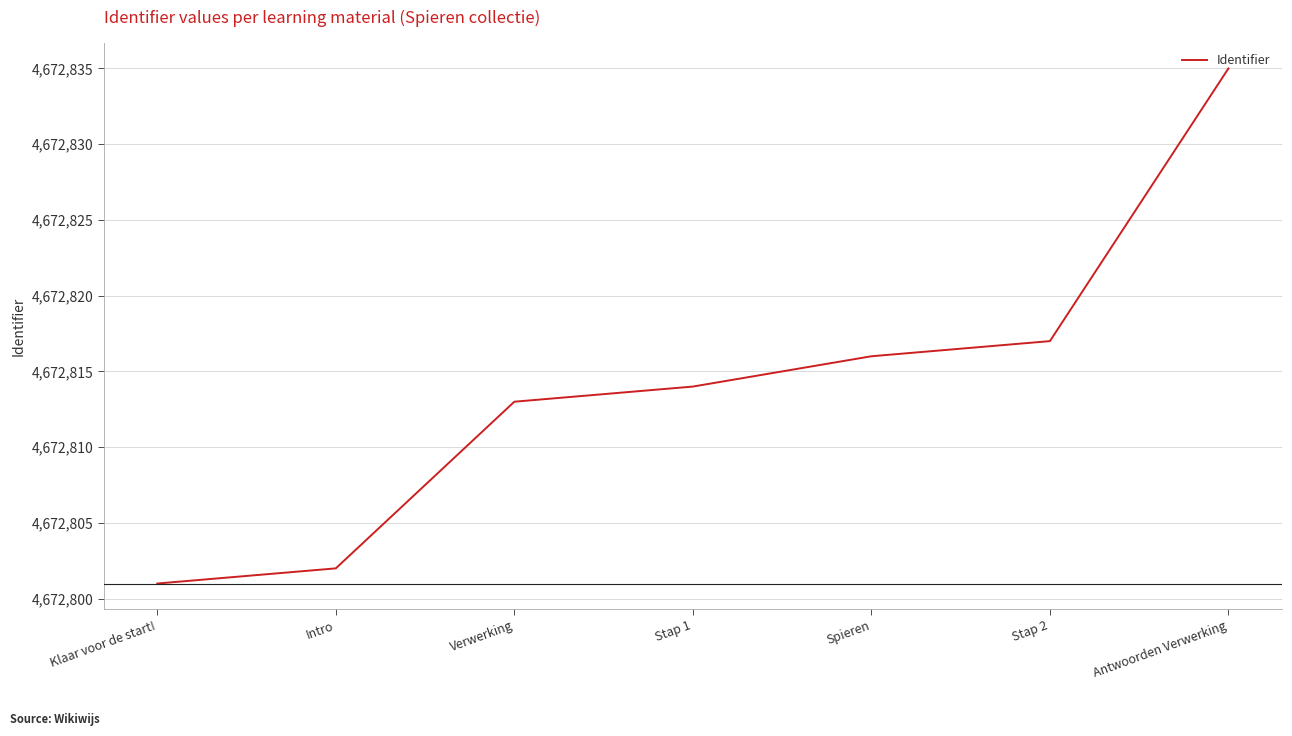

True or false: the data shows 1874346 at Klaar voor de start!.

False